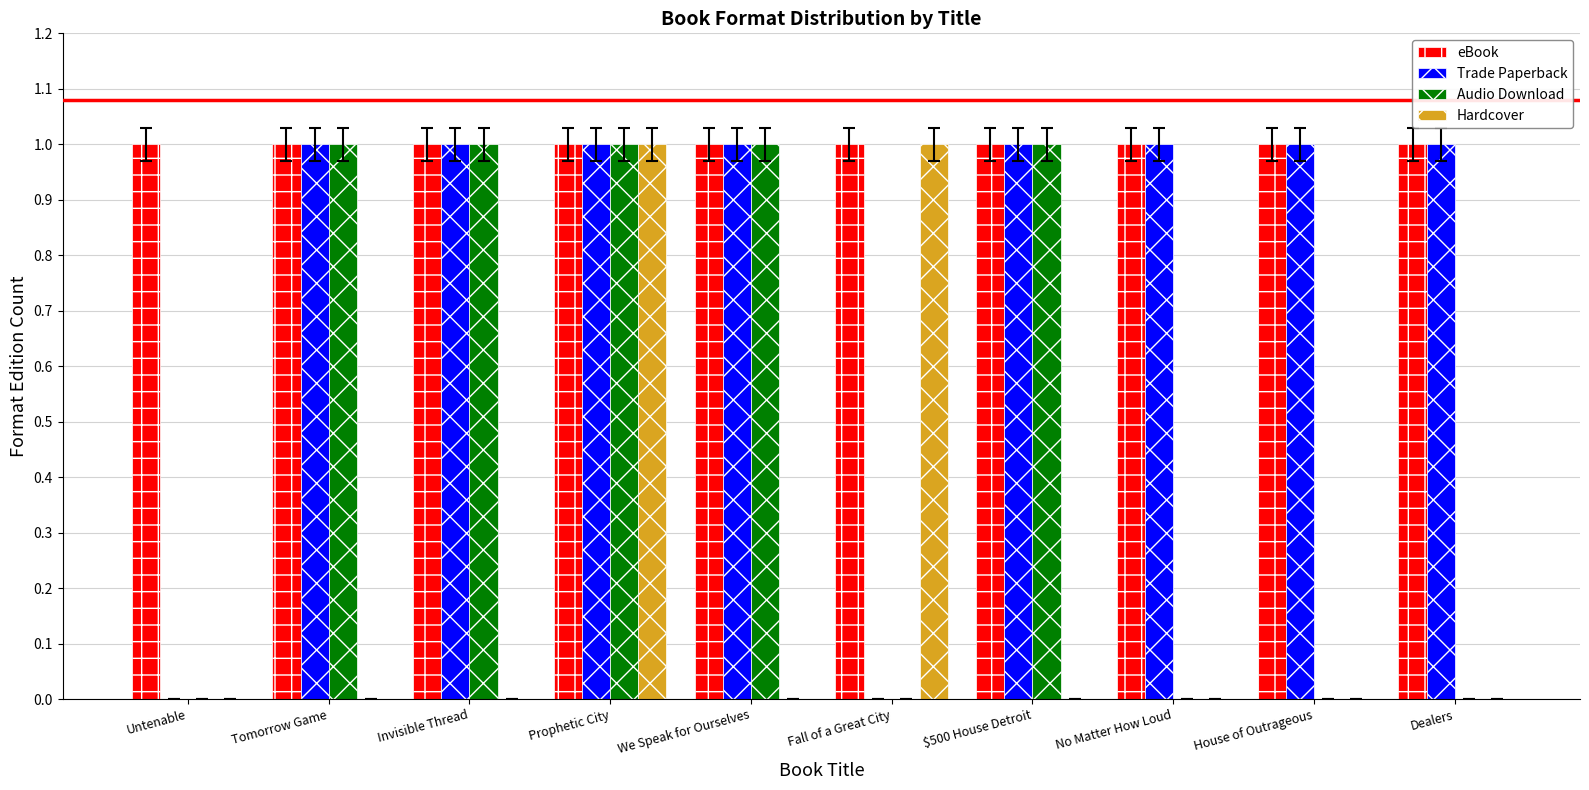

At which category is the sum across all series the highest?

Prophetic City